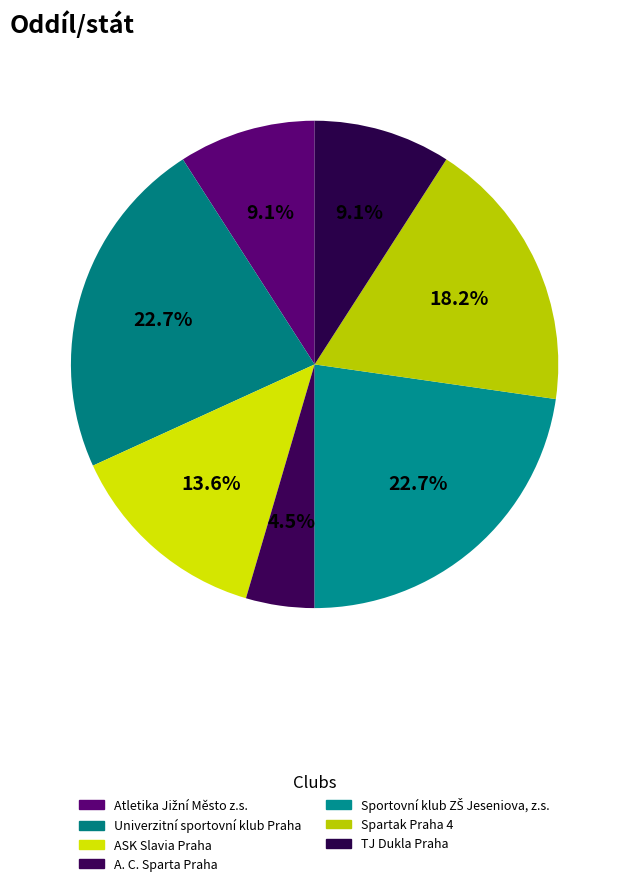

The Univerzitní sportovní klub Praha slice represents 10% of the pie. True or false?

False